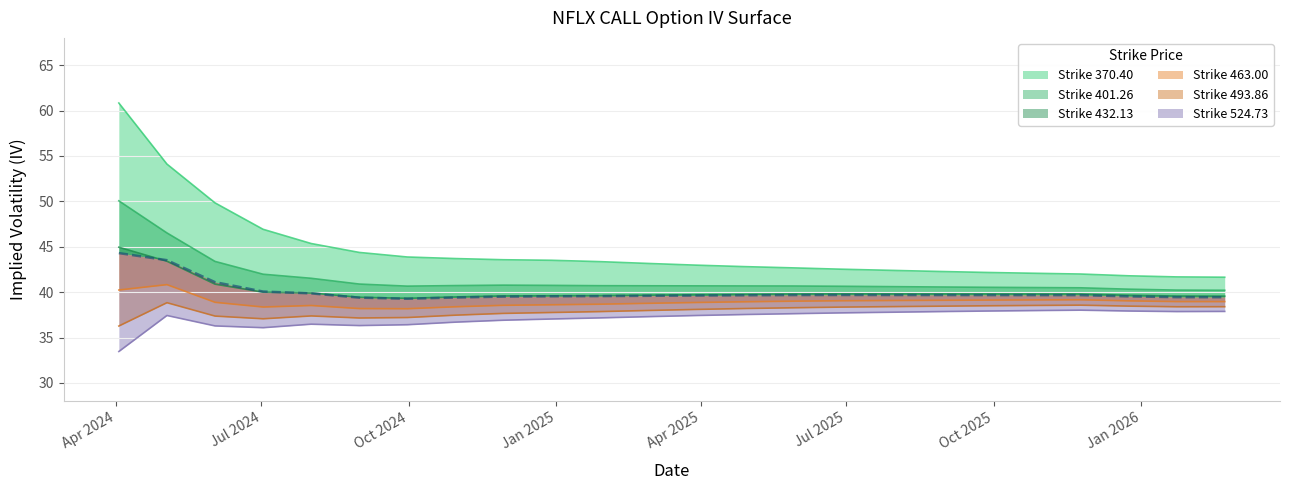

How many interior local valleys does the Strike 493.86 series have?

3